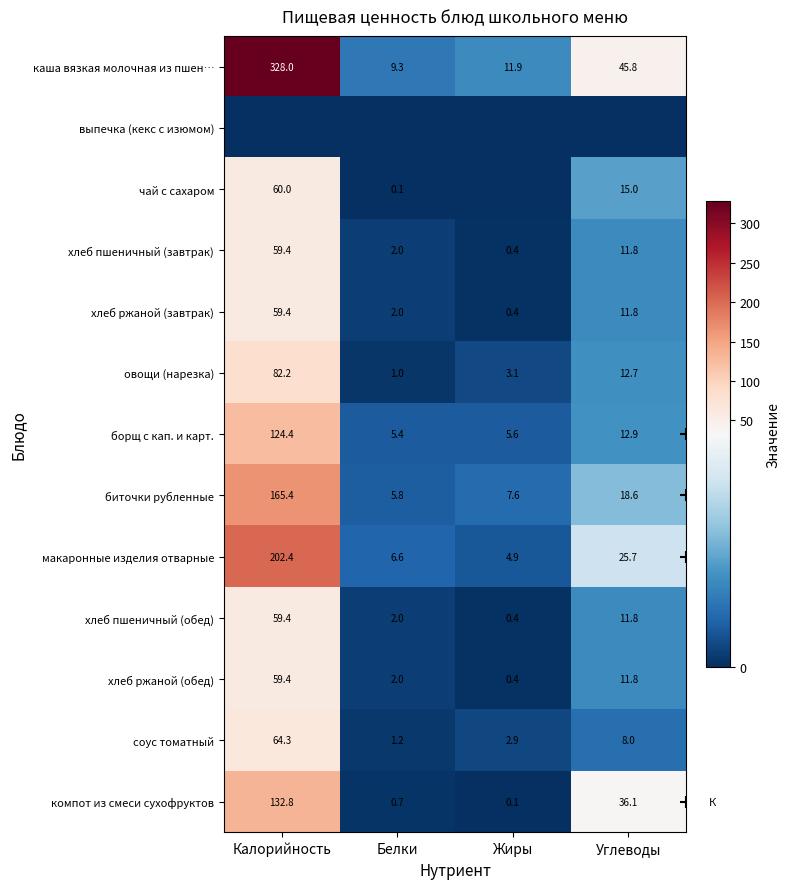

What is the difference between the хлеб ржаной (завтрак) values at Углеводы and Белки?

9.8